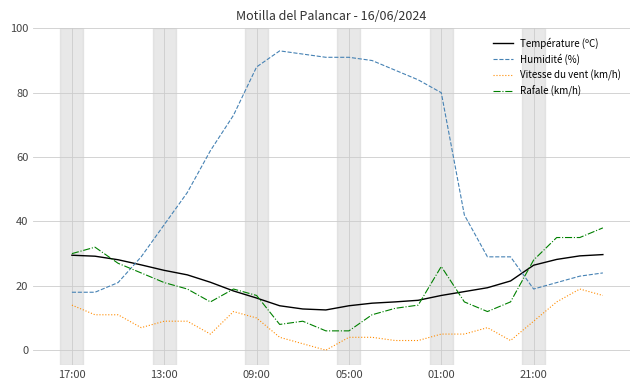

Which series has the largest range (max minus min)?

Humidité (%)